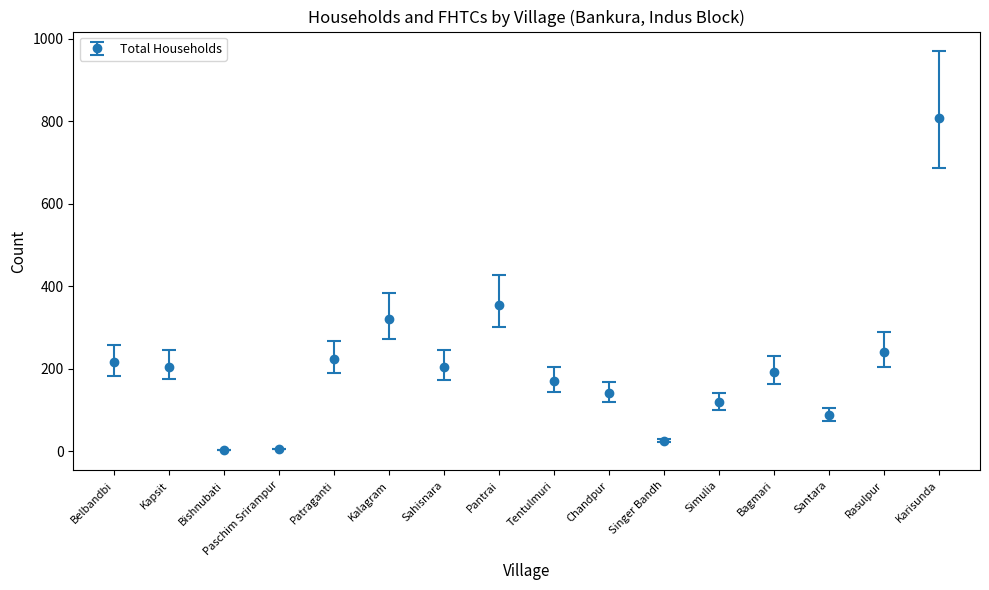

True or false: there are more than 0 points higher than both neighbors.

True